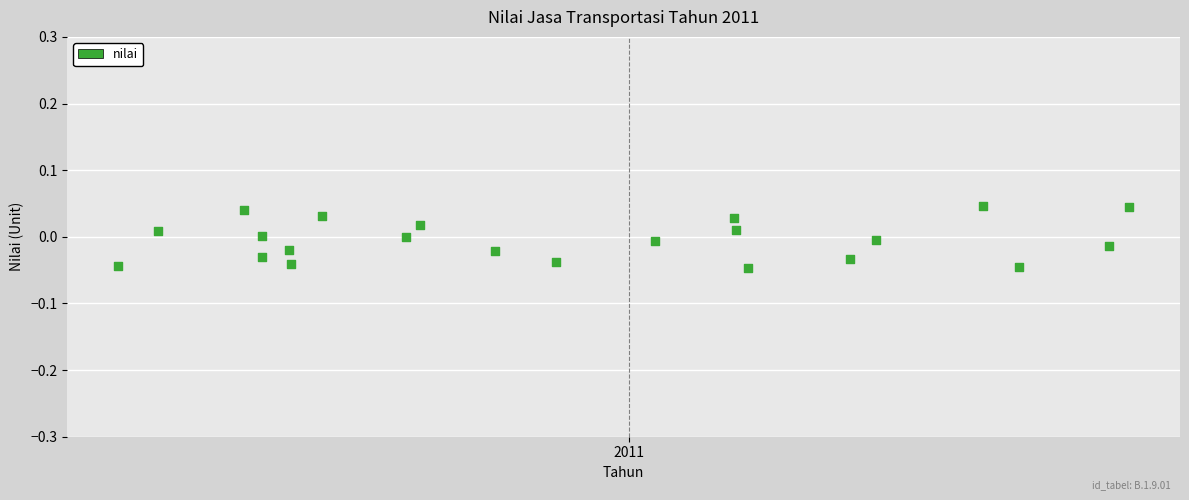

What is the range of X values (max minus min)?

0.6